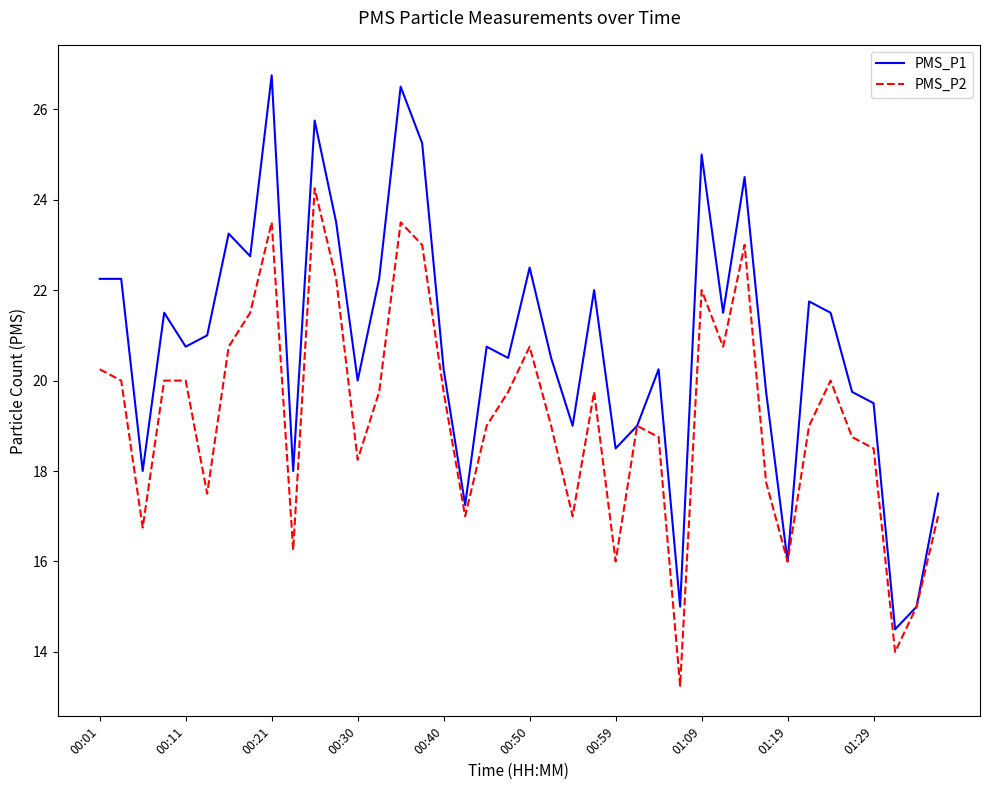

What are all the series names shown in the legend?

PMS_P1, PMS_P2